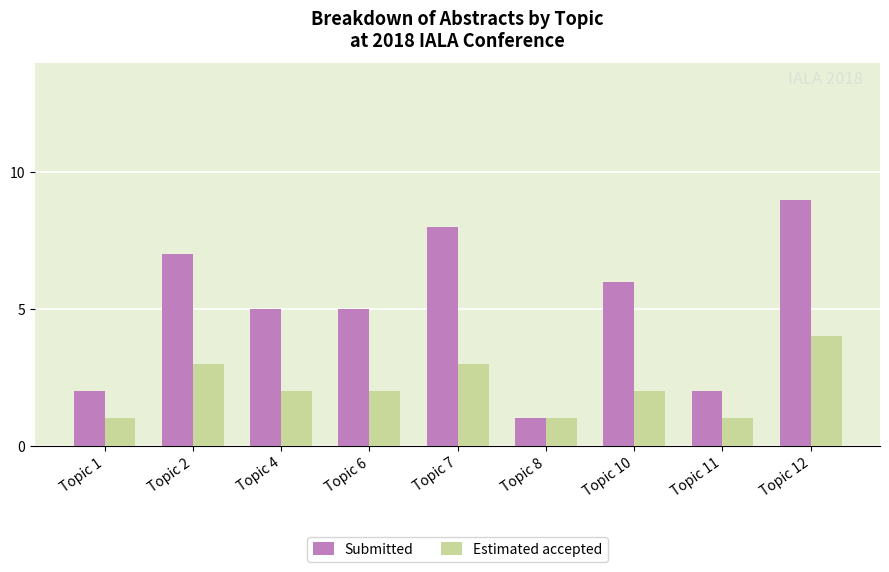

What are all the series names shown in the legend?

Submitted, Estimated accepted